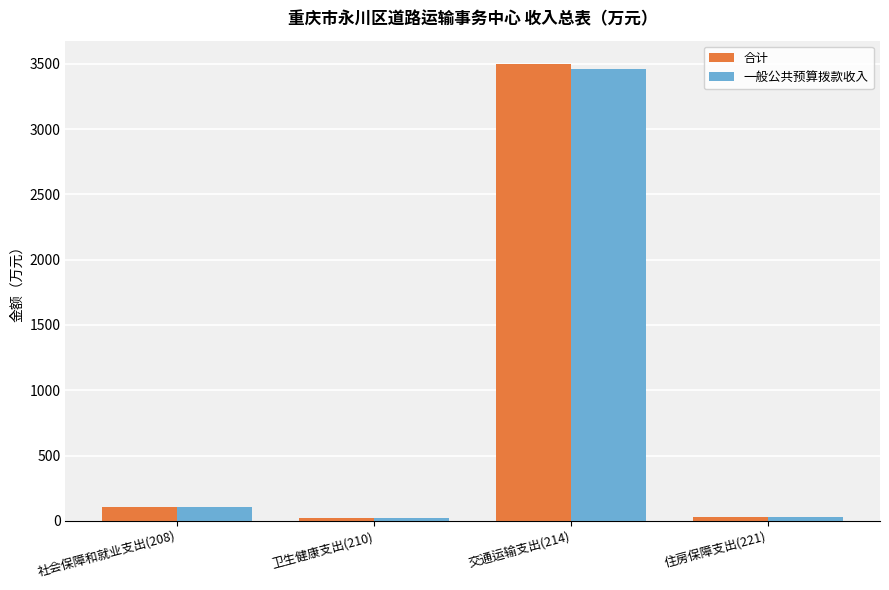

Are the bars grouped side by side (vs. stacked)?

Yes